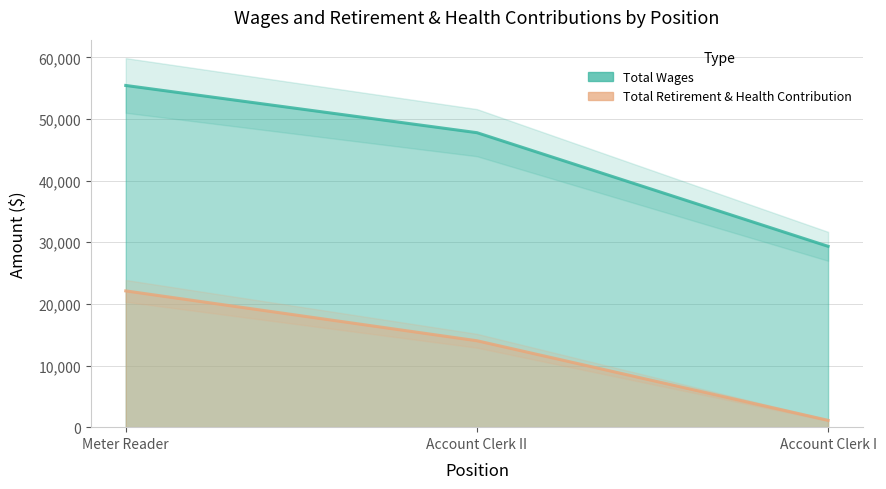

What are all the series names shown in the legend?

Total Wages, Total Retirement & Health Contribution